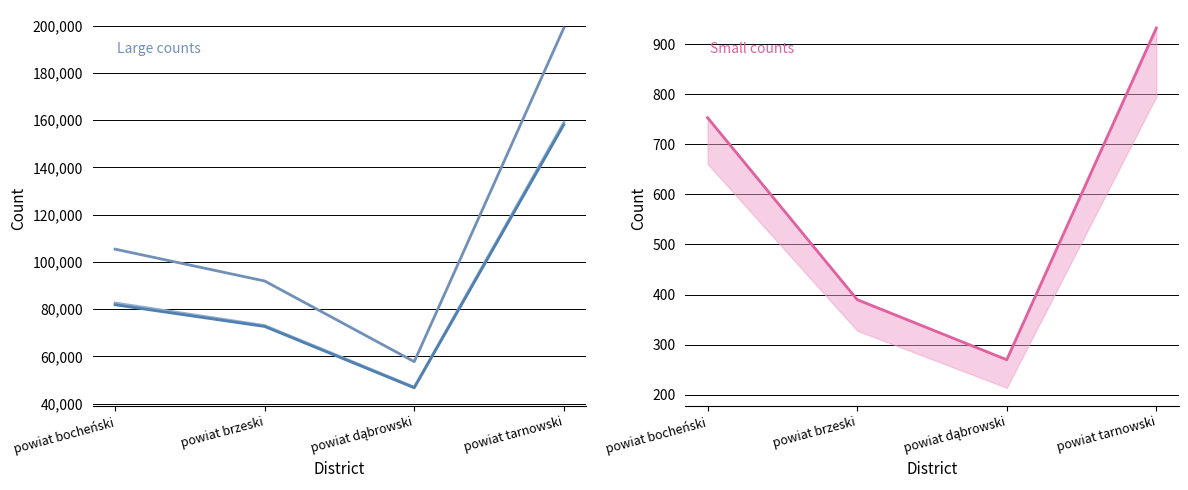

Reading right to left, what are all the values shown in this chart?

Liczba mieszkańców: powiat tarnowski=198976	powiat dąbrowski=57781	powiat brzeski=91926	powiat bocheński=105404
Liczba wyborców ogółem: powiat tarnowski=159015	powiat dąbrowski=47007	powiat brzeski=73076	powiat bocheński=82619
Liczba wyborców wpisanych z urzędu: powiat tarnowski=158083	powiat dąbrowski=46737	powiat brzeski=72686	powiat bocheński=81866
Liczba wyborców wpisanych na wniosek: powiat tarnowski=932	powiat dąbrowski=270	powiat brzeski=390	powiat bocheński=753